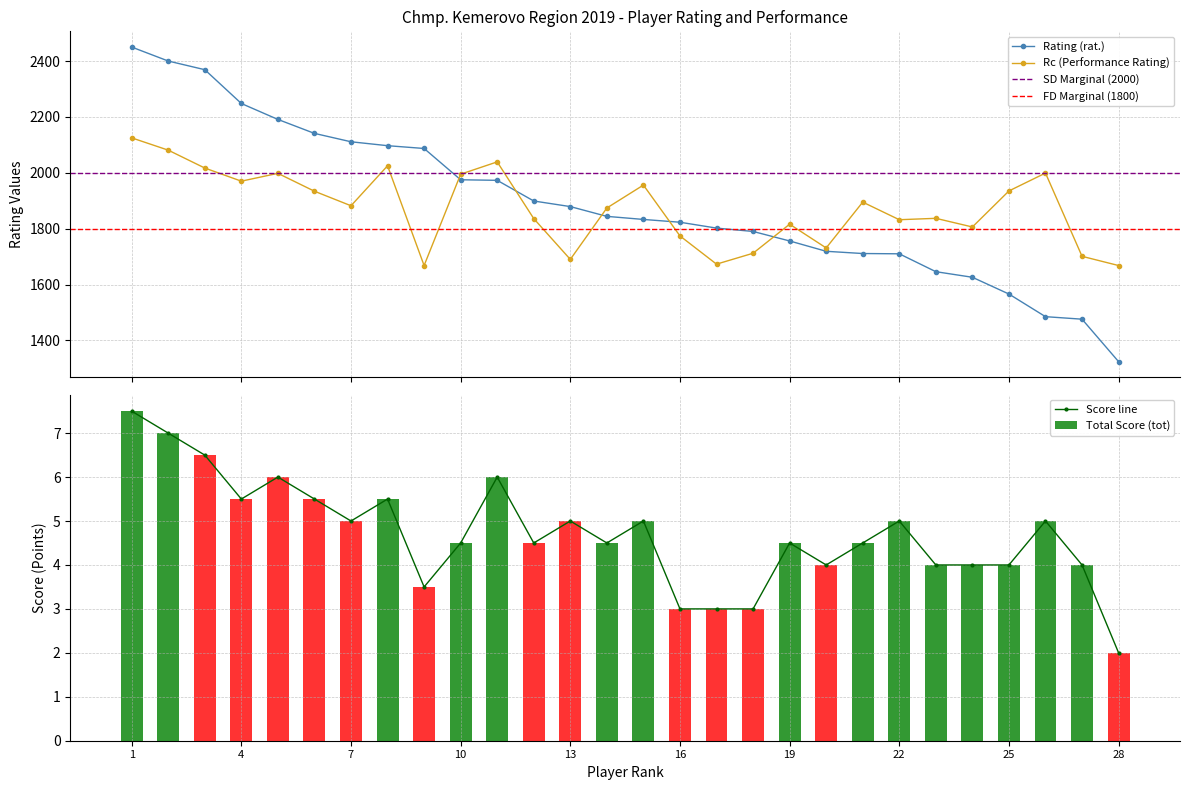

True or false: Rc has a value of 2985.1 at 19.

False